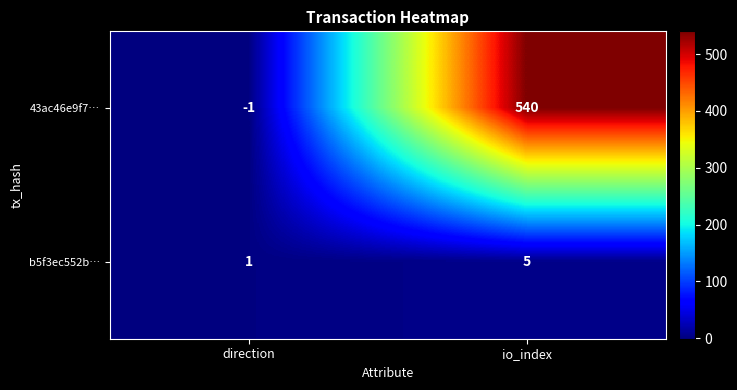

Is the value of b5f3ec552b… at io_index greater than the value of 43ac46e9f7… at io_index?

No